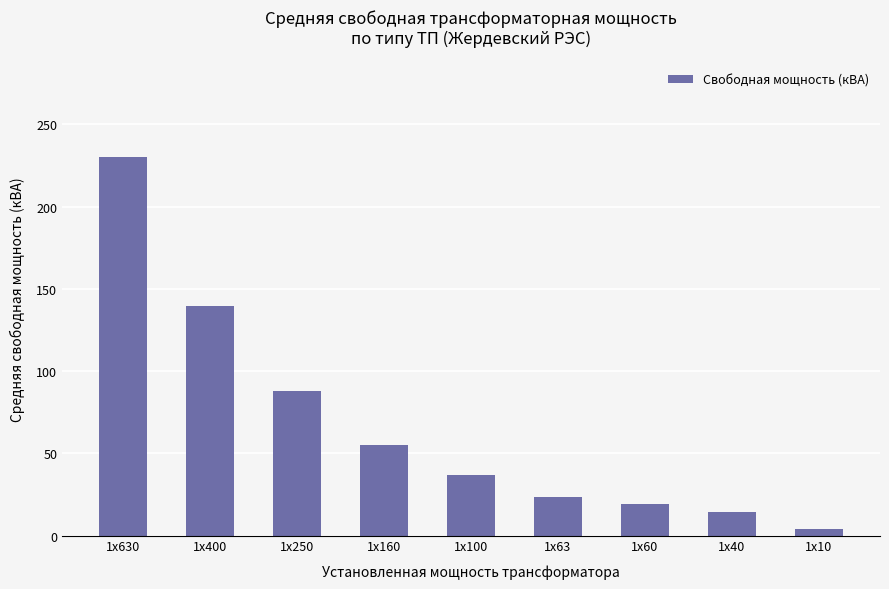

True or false: the data shows 32.5 at 1x63.

False